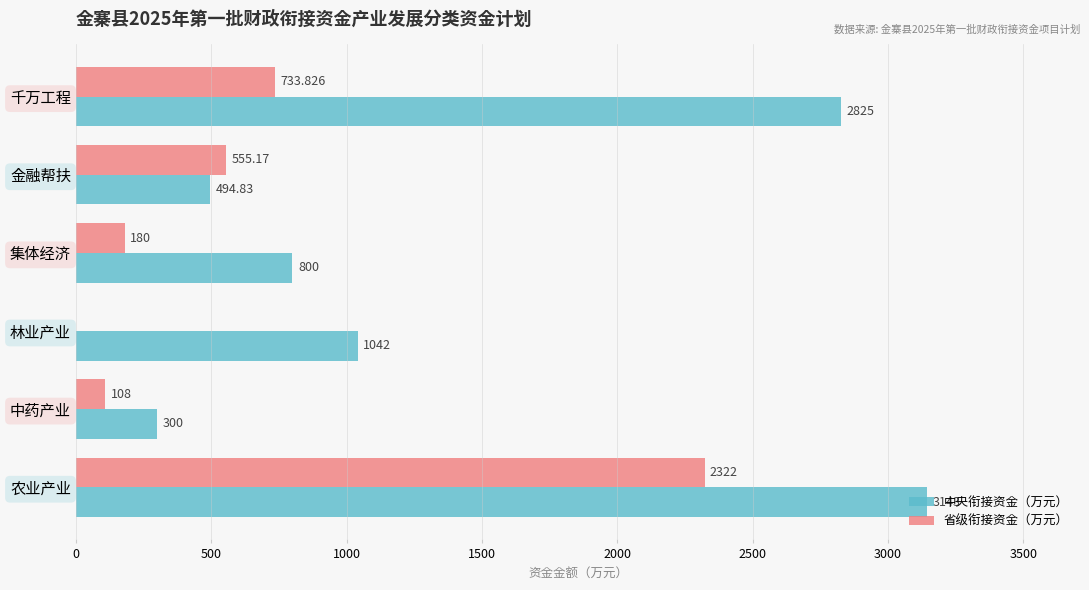

What is the maximum value shown in the chart?

3143.0